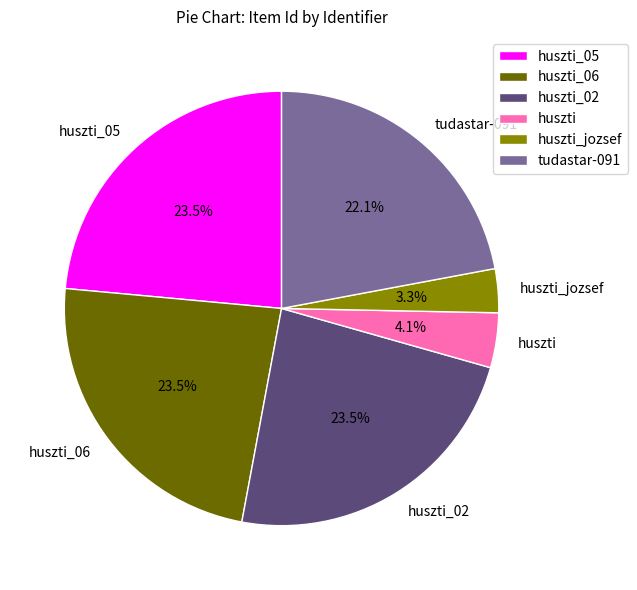

How many segments does this pie chart have?

6